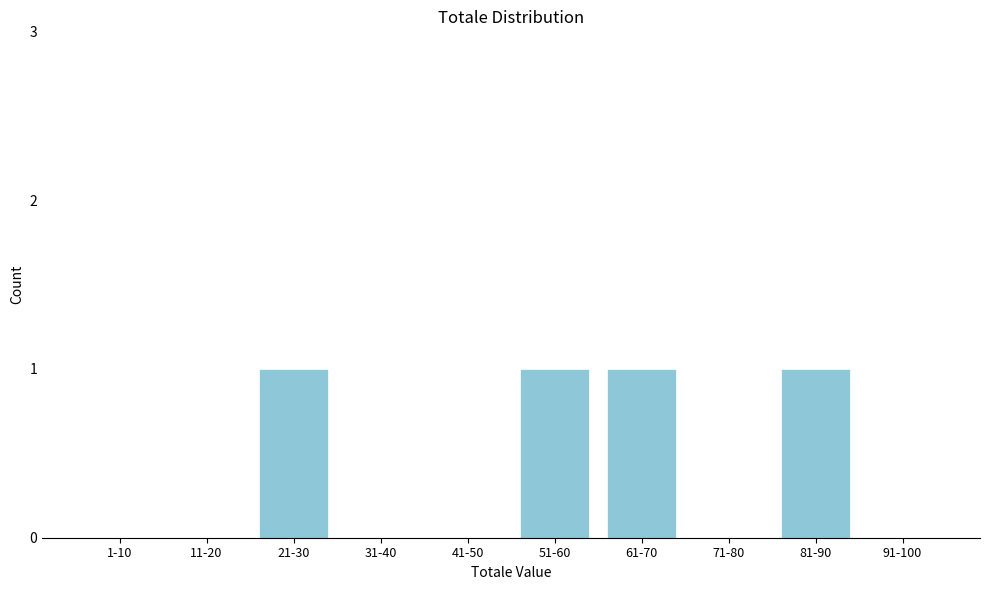

Reading left to right, extract all data points from this chart.

1-10=0	11-20=0	21-30=1	31-40=0	41-50=0	51-60=1	61-70=1	71-80=0	81-90=1	91-100=0